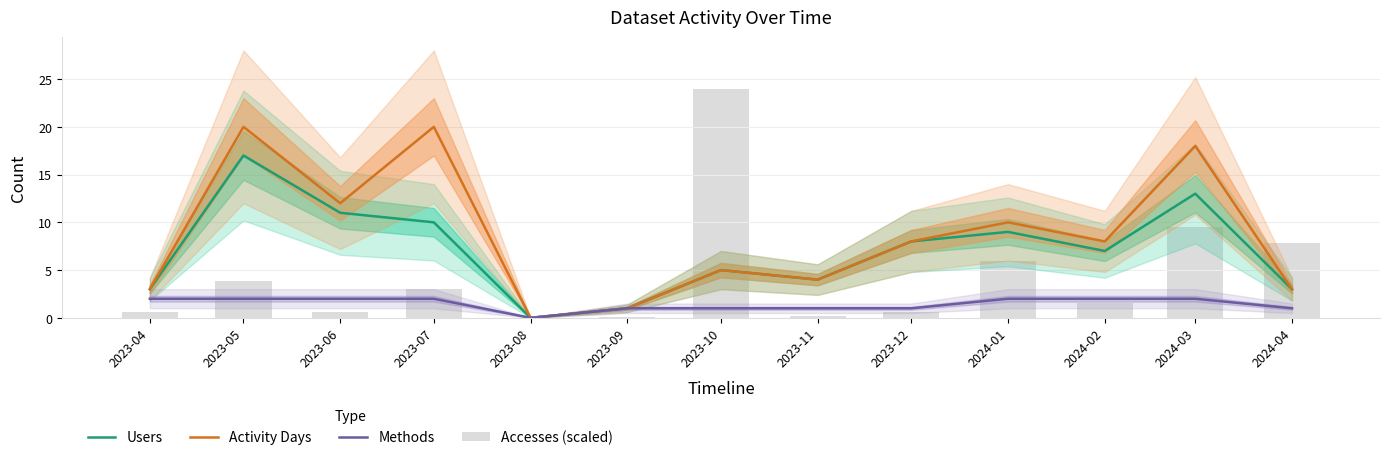

What is the difference between the highest and lowest values at 2024-02?

6.5